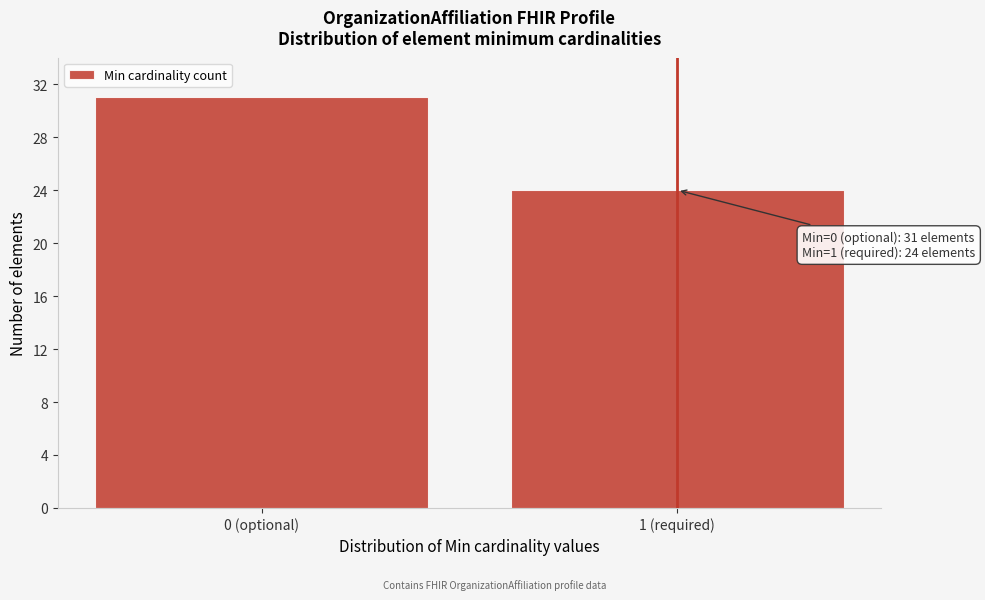

Reading left to right, transcribe all the data shown in this chart.

0 (optional)=31	1 (required)=24